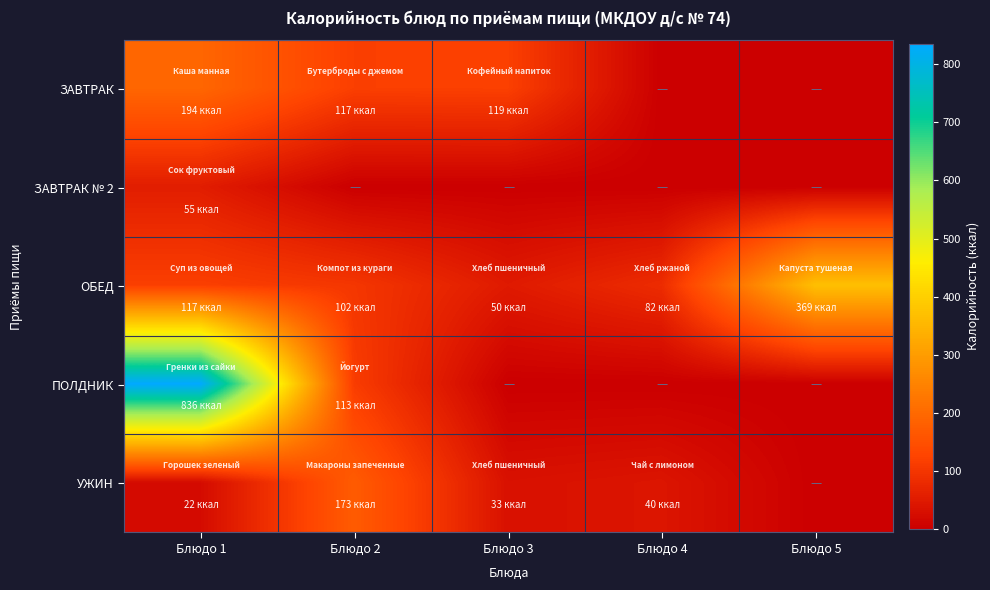

Reading left to right, list all the values displayed in this chart.

ЗАВТРАК: Блюдо 1=193.8	Блюдо 2=117.3	Блюдо 3=118.6	Блюдо 4=0.0	Блюдо 5=0.0
ЗАВТРАК № 2: Блюдо 1=55.0	Блюдо 2=0.0	Блюдо 3=0.0	Блюдо 4=0.0	Блюдо 5=0.0
ОБЕД: Блюдо 1=117.1	Блюдо 2=101.7	Блюдо 3=49.5	Блюдо 4=82.5	Блюдо 5=369.3
ПОЛДНИК: Блюдо 1=835.5	Блюдо 2=112.5	Блюдо 3=0.0	Блюдо 4=0.0	Блюдо 5=0.0
УЖИН: Блюдо 1=22.2	Блюдо 2=172.8	Блюдо 3=33.0	Блюдо 4=40.5	Блюдо 5=0.0